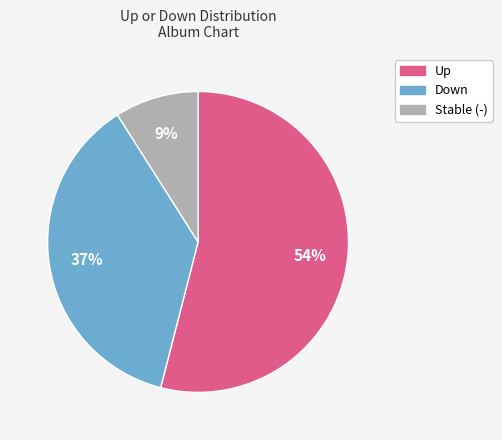

How many slices are in this pie chart?

3